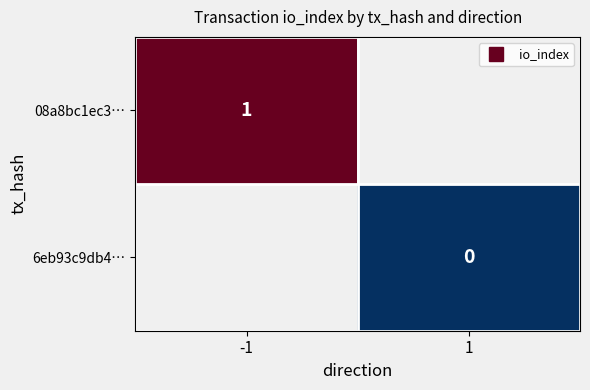

Read the 08a8bc1ec3… value at -1.

1.0